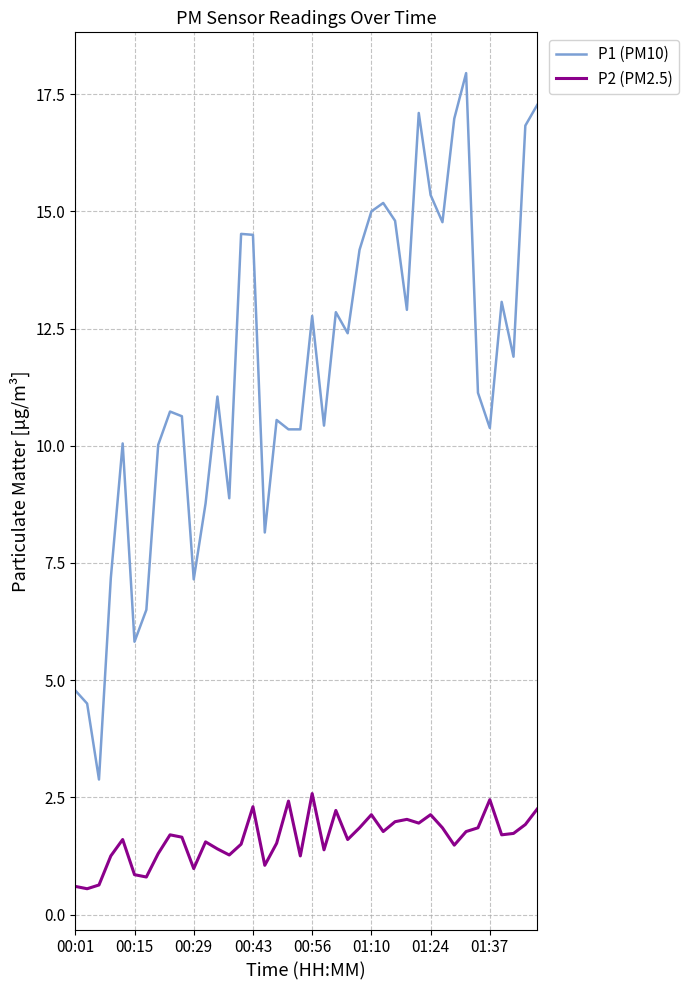

List the series in order of their overall mean, highest first.

P1 (PM10), P2 (PM2.5)